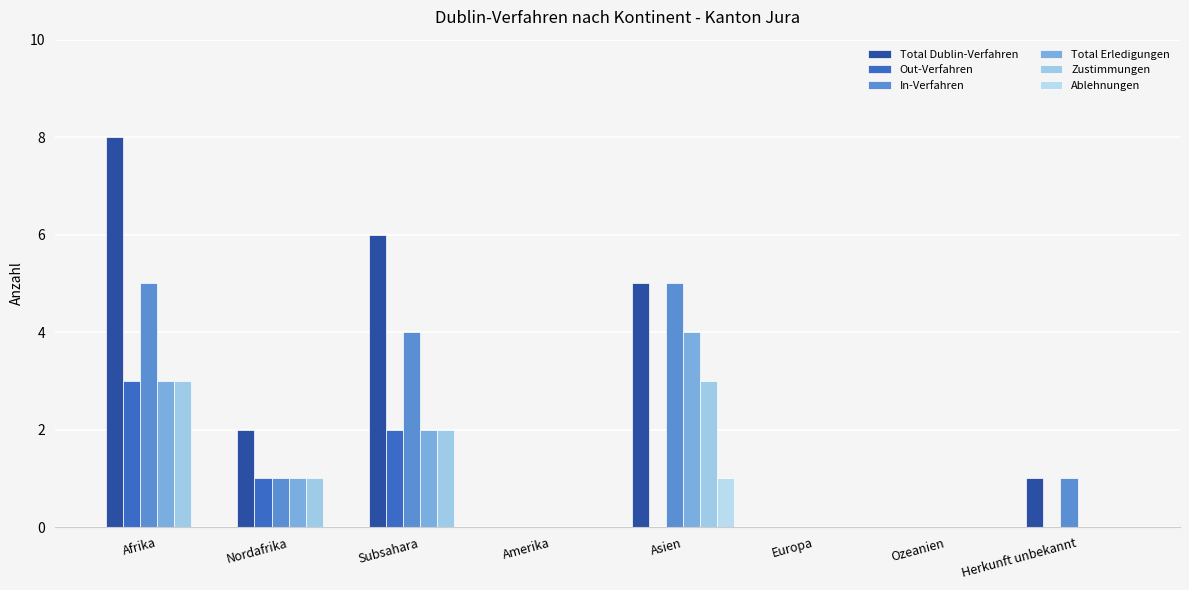

How many groups of bars are there?

8